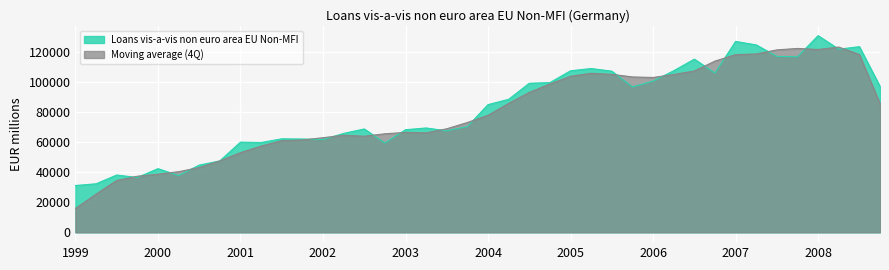

What is the value of the 25th point from the left?

107564